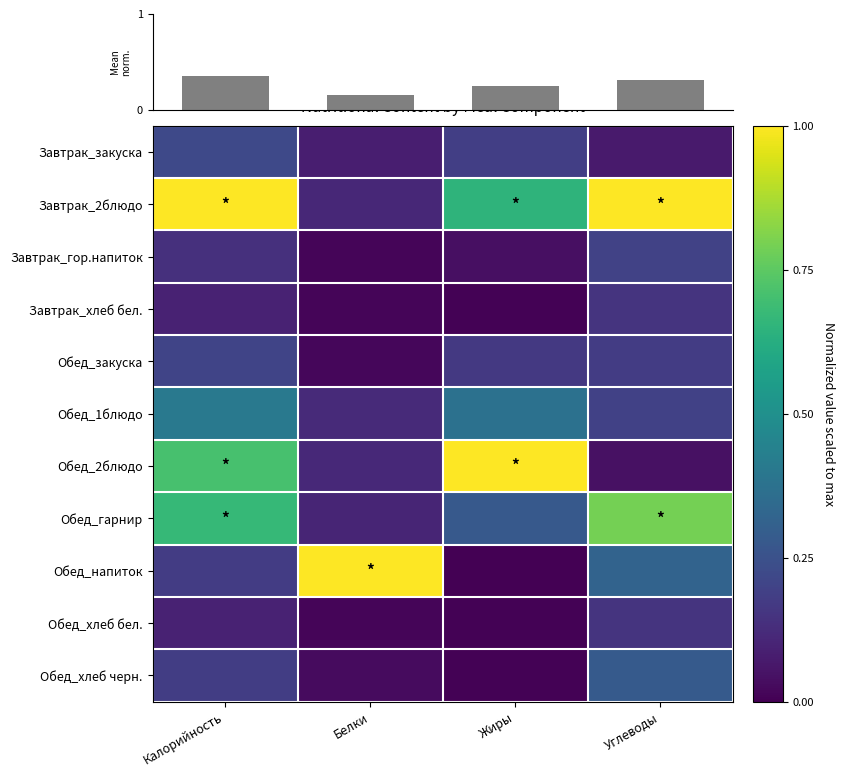

The value of Обед_1блюдо at Углеводы is 0.3. True or false?

False